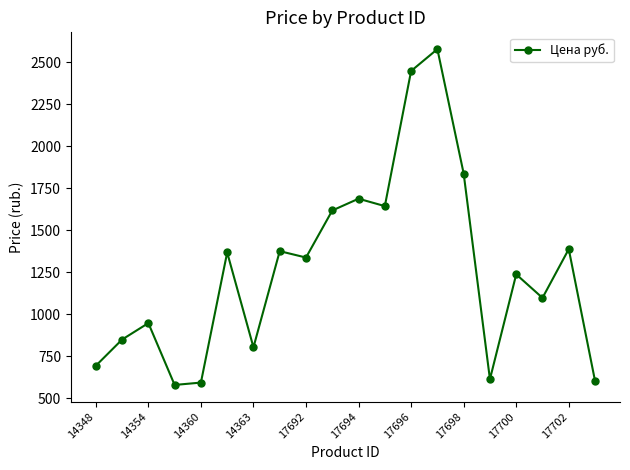

What is the value of the 9th point from the left?

1337